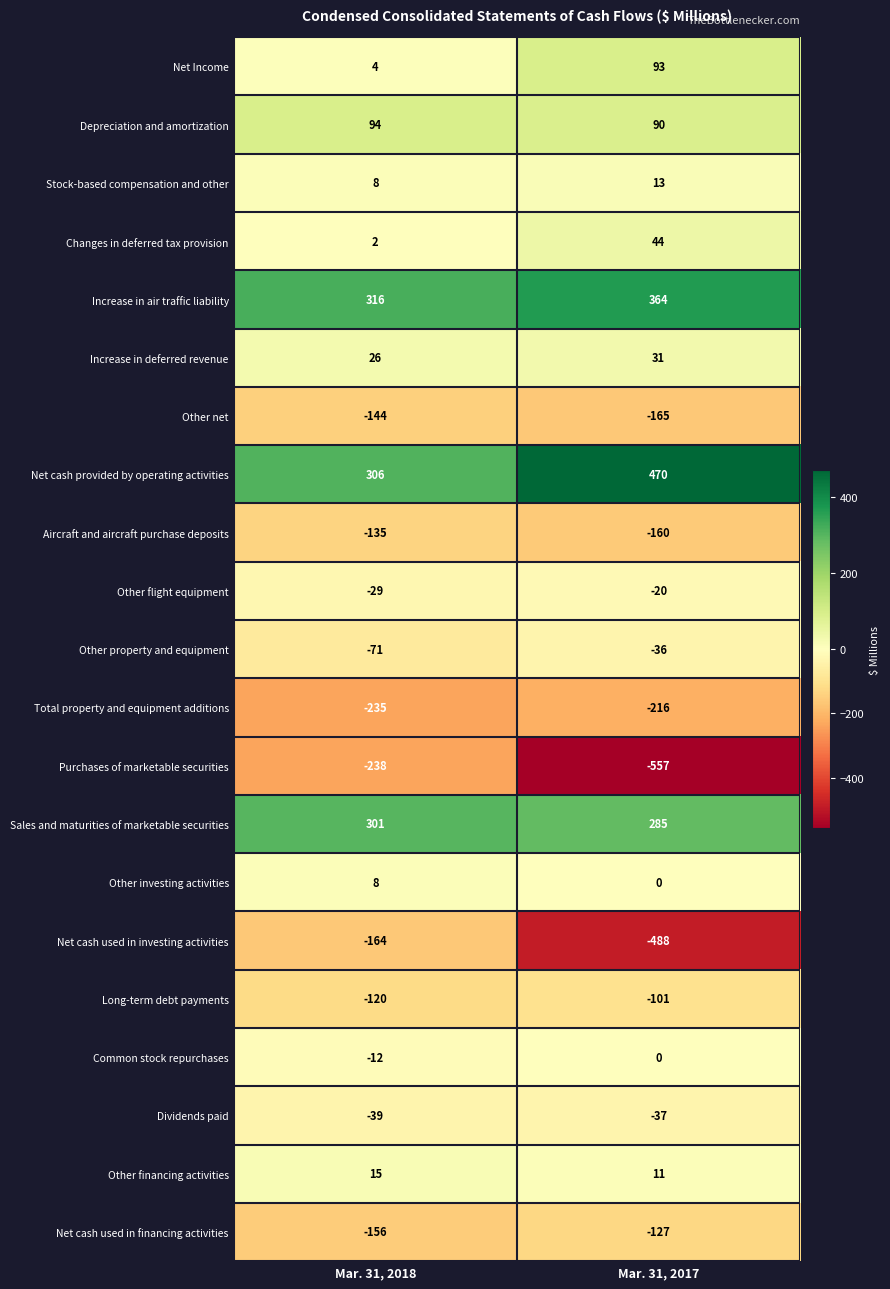

Between Mar. 31, 2018 and Mar. 31, 2017, which series saw the biggest shift?

Net cash used in investing activities